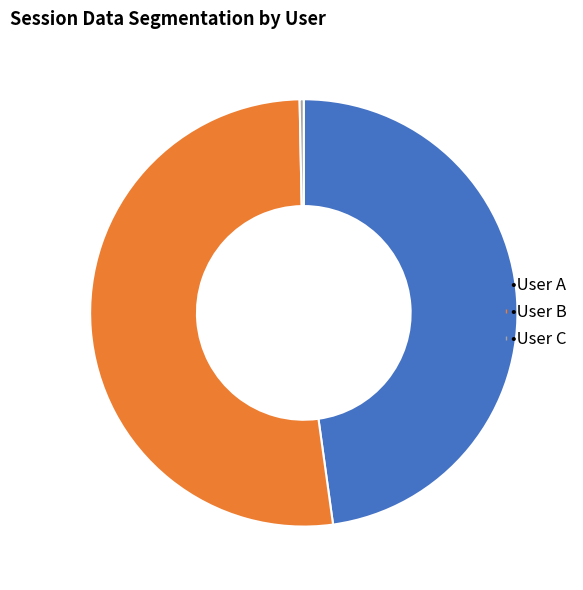

Is there any slice that represents more than half of the pie?

Yes